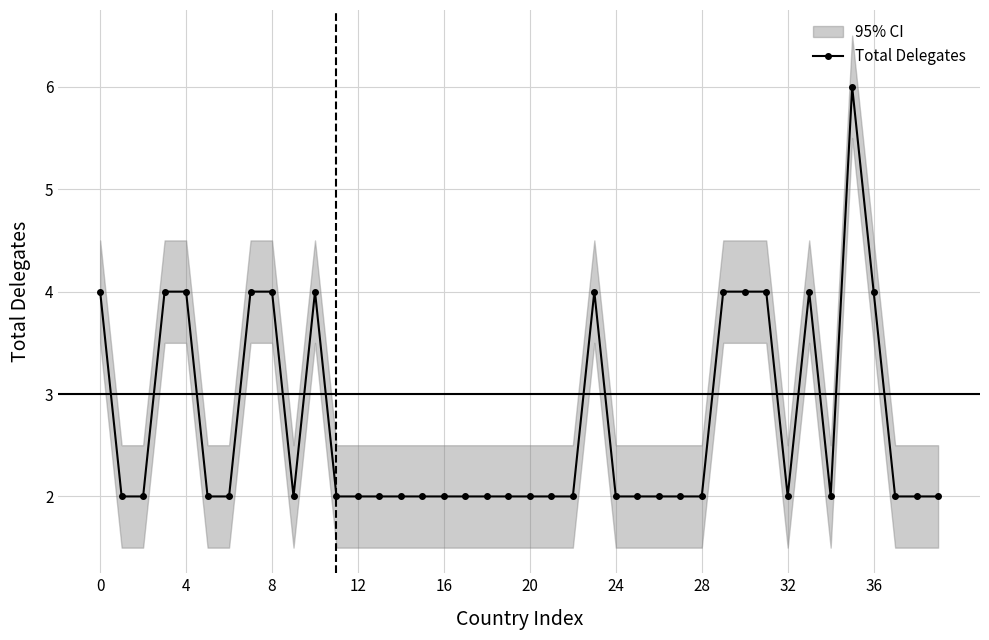

The value at 24 is 1. True or false?

False